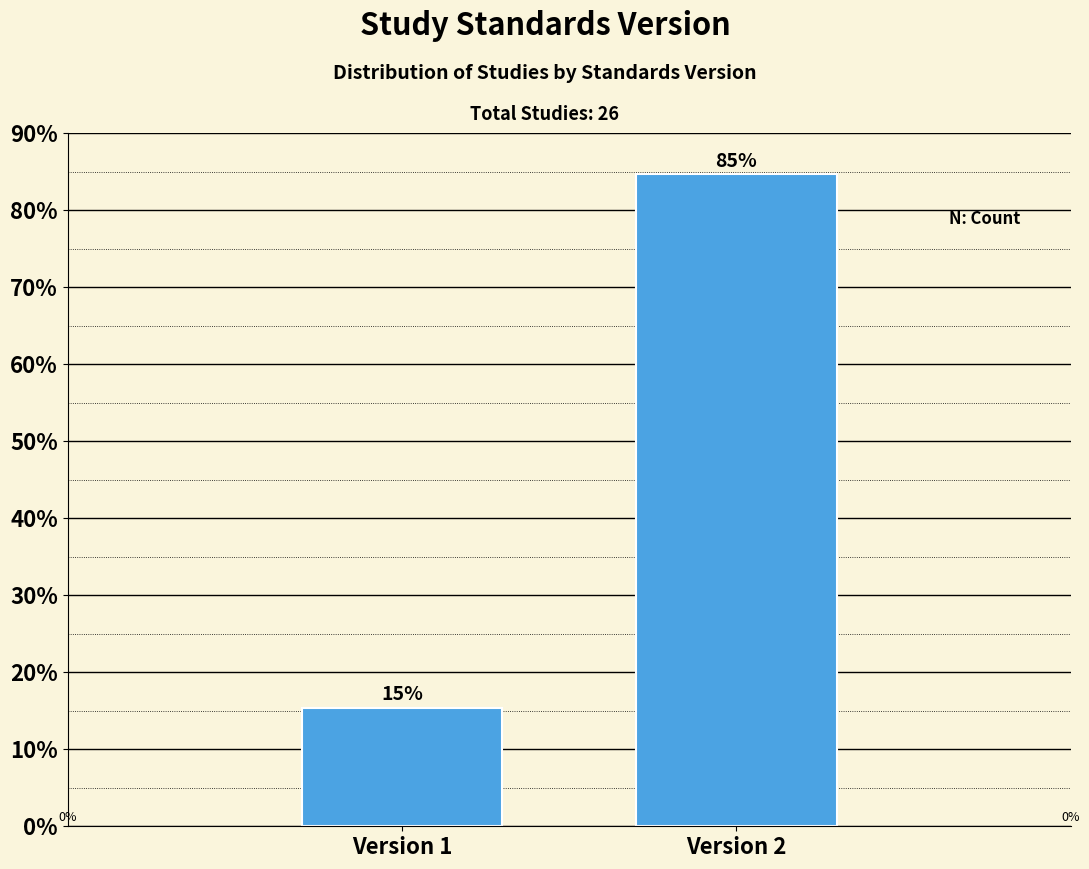

How many bars are there in total?

2